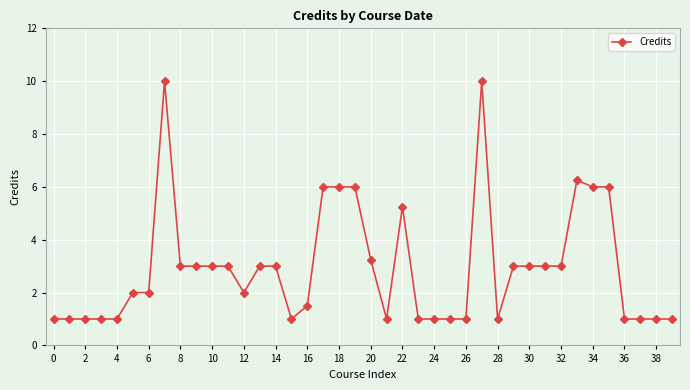

What is the smallest value displayed?

1.0